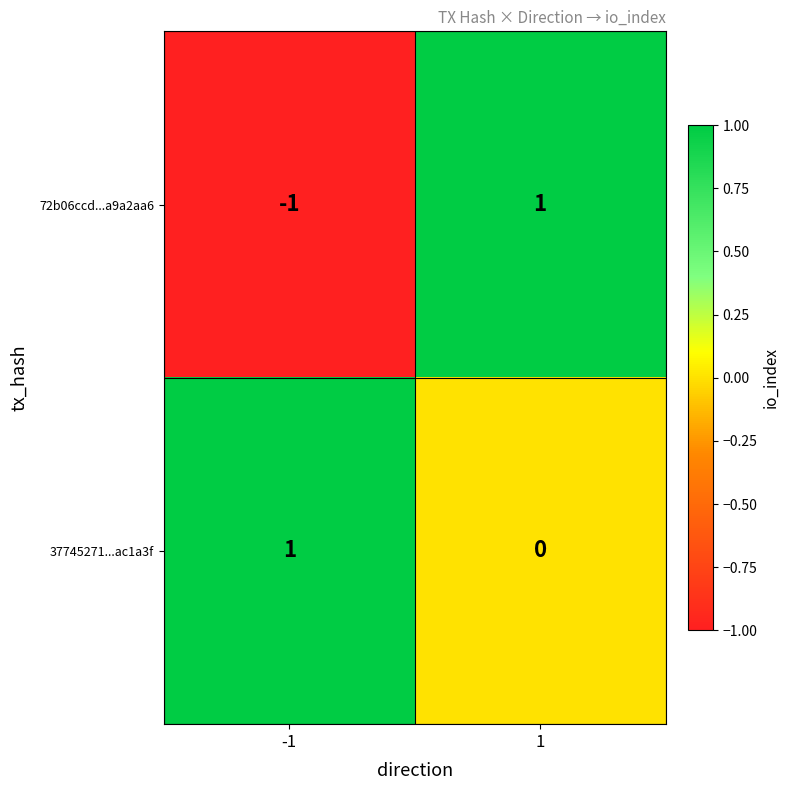

Reading left to right, what are all the values shown in this chart?

72b06ccd...a9a2aa6: -1=-1	1=1
37745271...ac1a3f: -1=1	1=0